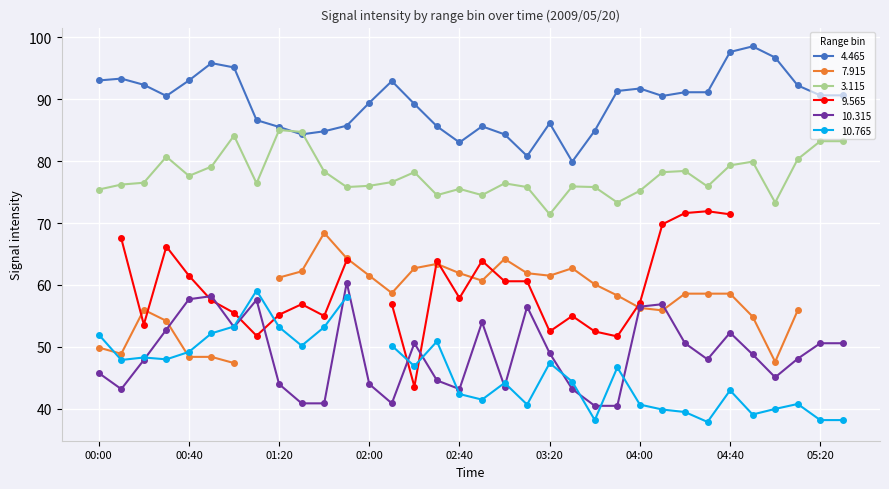

What is the difference between the maximum and second lowest values in the 10.315 series?

19.9